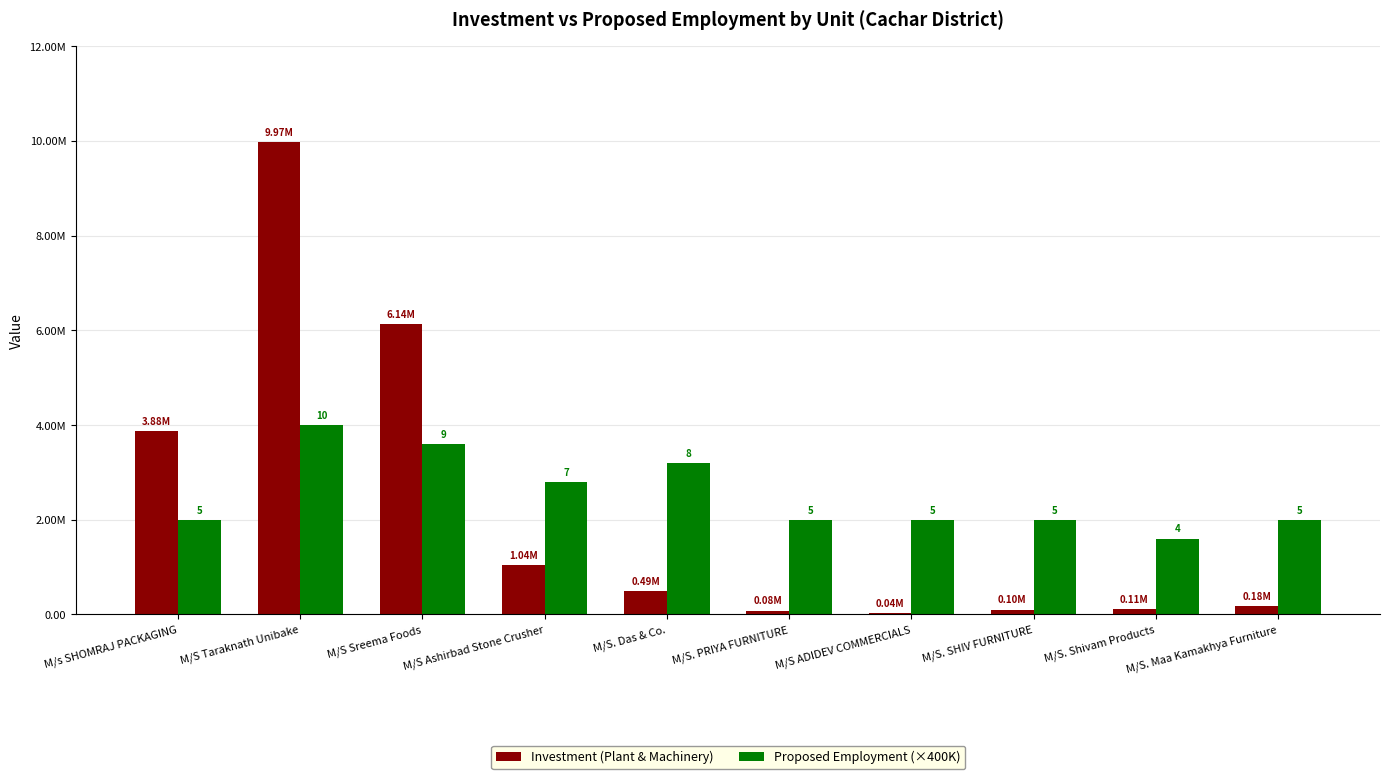

True or false: Investment (Plant & Machinery) has a value of 491000 at M/S. Das & Co..

True